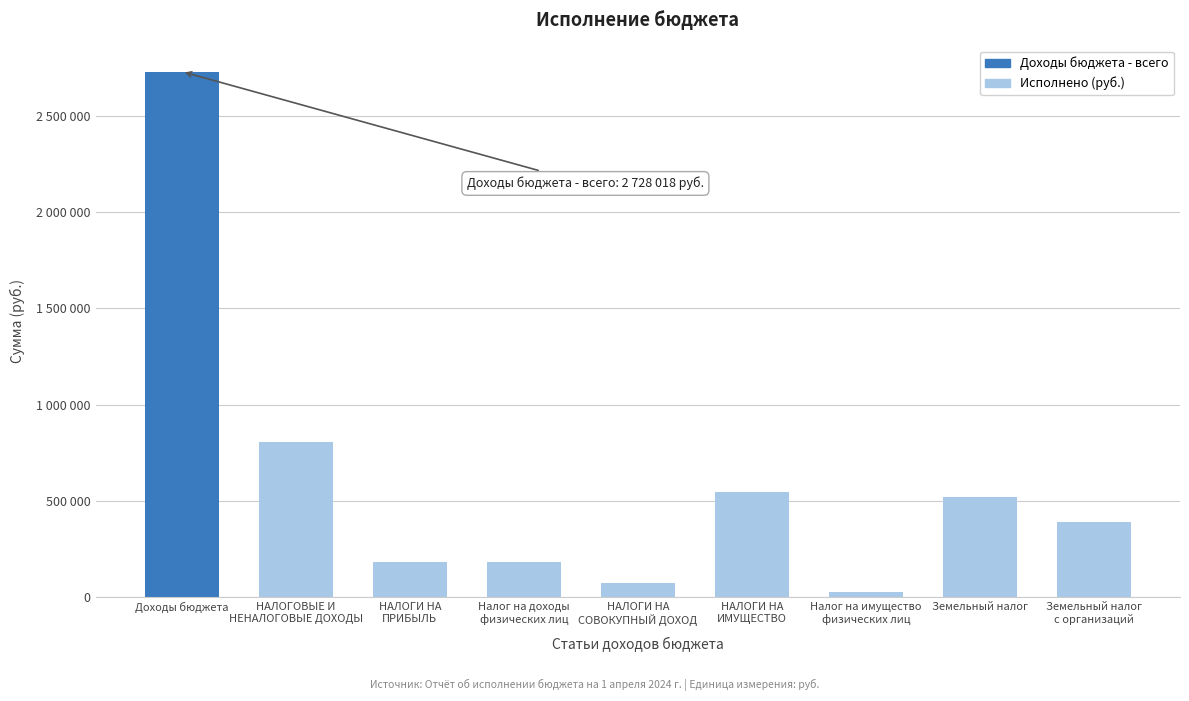

Are the bars horizontal?

No